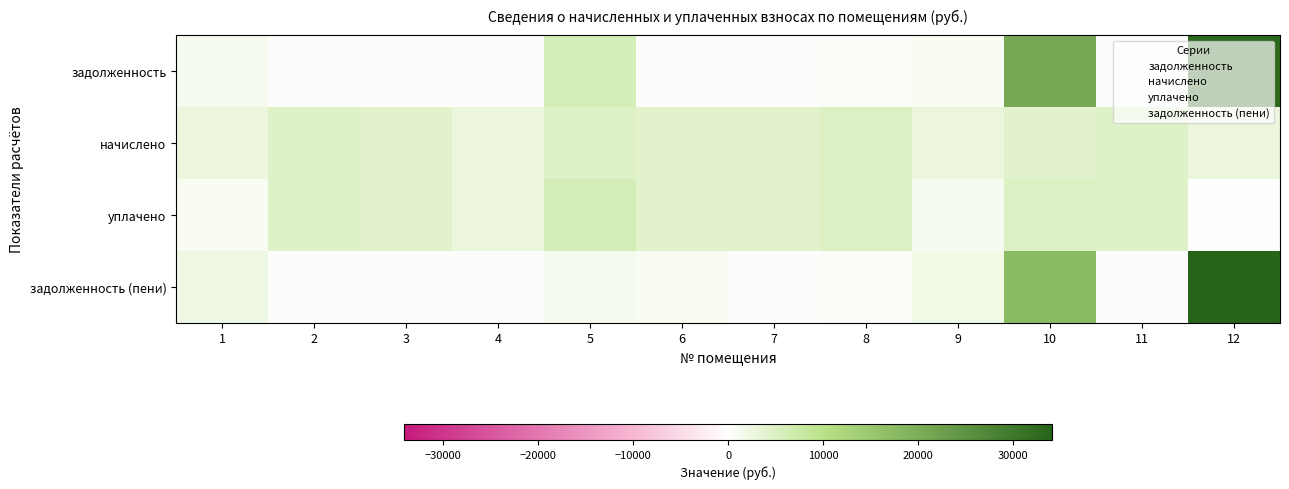

Reading left to right, transcribe all the data shown in this chart.

задолженность: 1=1259.1	2=516.3	3=460.3	4=322.2	5=6111.5	6=470.1	7=448.6	8=536.6	9=951.1	10=21036.8	11=527.6	12=33131.3
начислено: 1=2833.0	2=4646.5	3=4142.3	4=2899.4	5=4672.4	6=4231.0	7=4037.1	8=4829.0	9=2853.3	10=4052.8	11=4748.1	12=2913.3
уплачено: 1=932.4	2=4626.9	3=4124.9	4=2887.2	5=6111.5	6=4195.2	7=4020.1	8=4808.7	9=1256.1	10=5000.0	11=4728.1	12=0.0
задолженность (пени): 1=2203.5	2=516.3	3=460.3	4=322.2	5=1557.5	6=940.2	7=448.6	8=536.1	9=1902.2	10=17387.7	11=527.6	12=34102.4